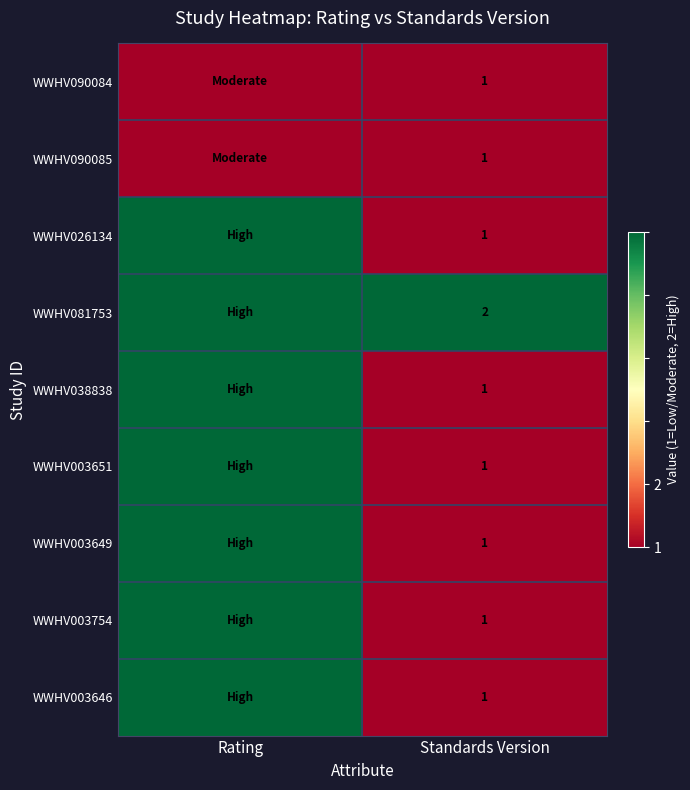

What is the total value across all series at Standards Version?

10